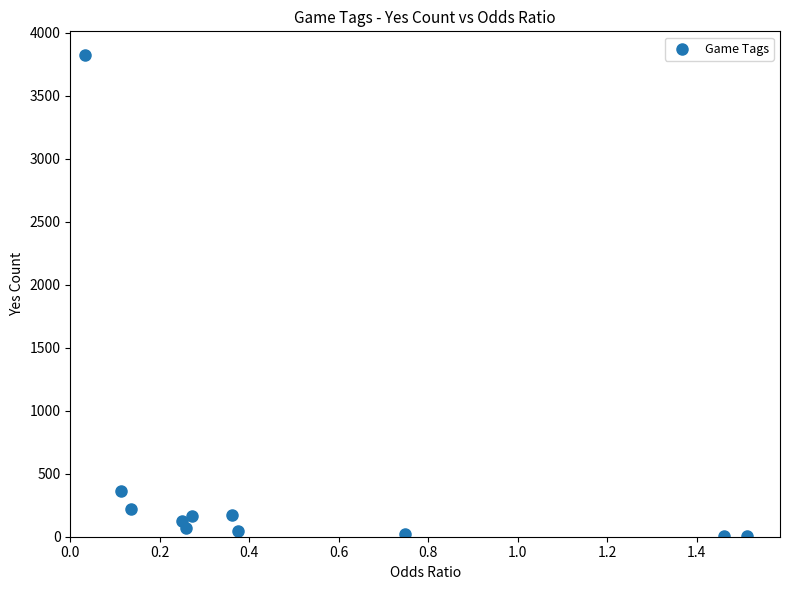

What Y value in the scatter plot is closest to 1912?

366